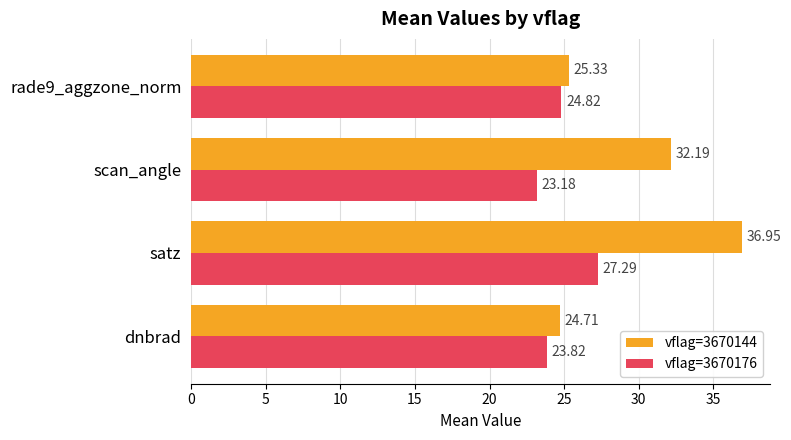

What is the highest value of the vflag=3670176 series?

27.3